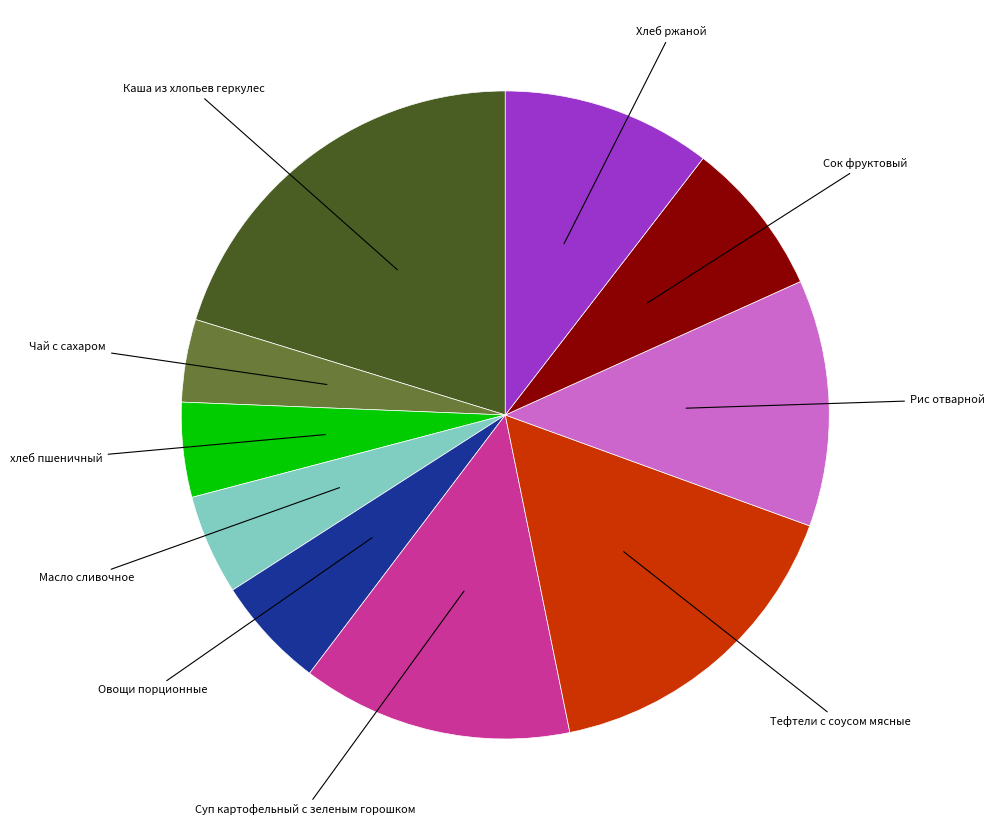

Is there a majority slice in this chart?

No